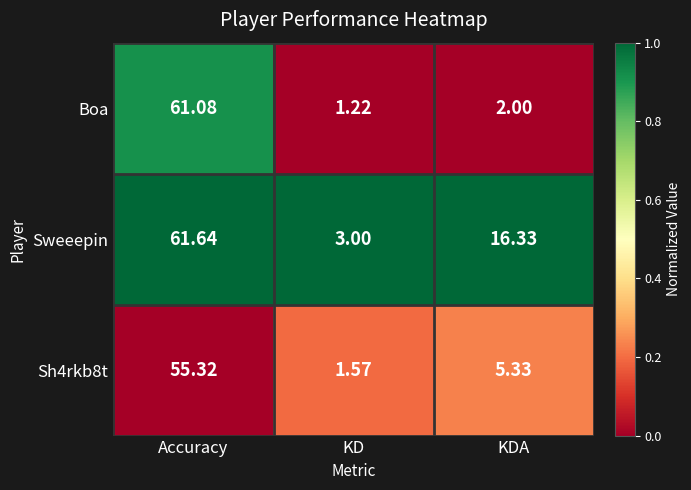

Is the value of Sh4rkb8t at Accuracy greater than the value of Sweeepin at Accuracy?

No